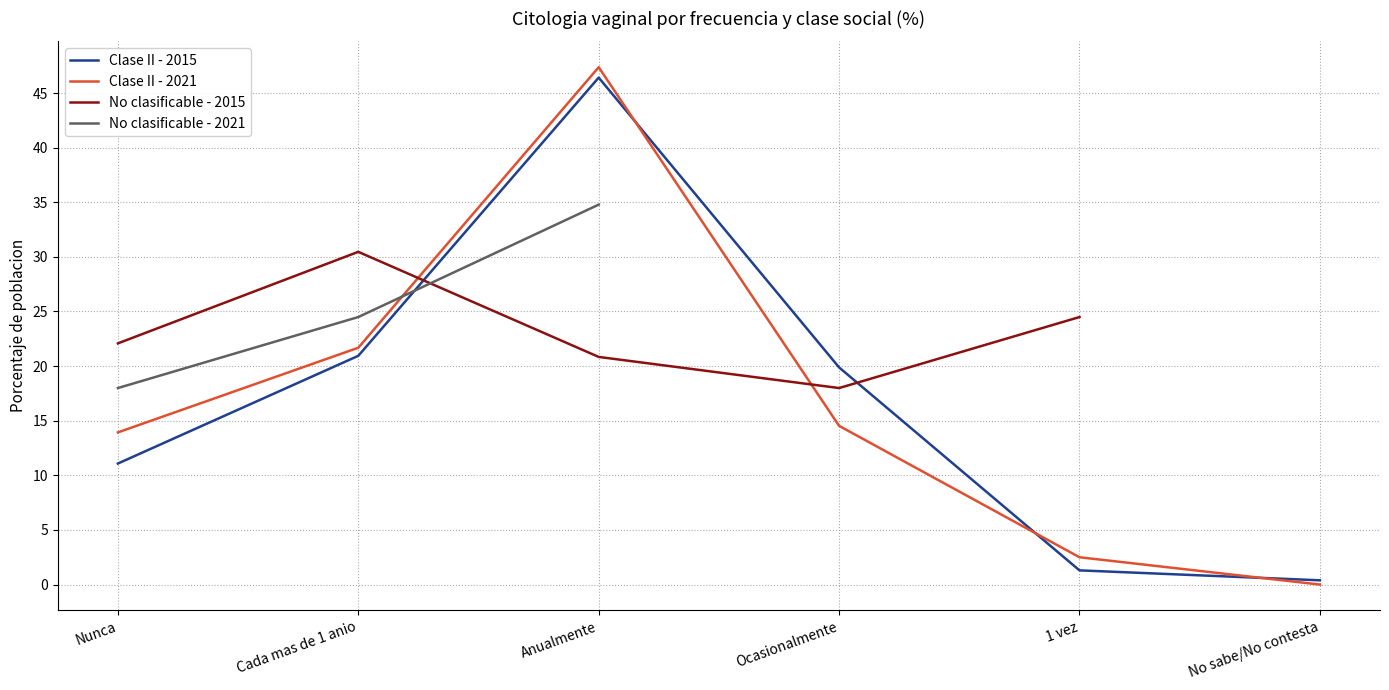

What is the change in value from Ocasionalmente to 1 vez?

-18.6